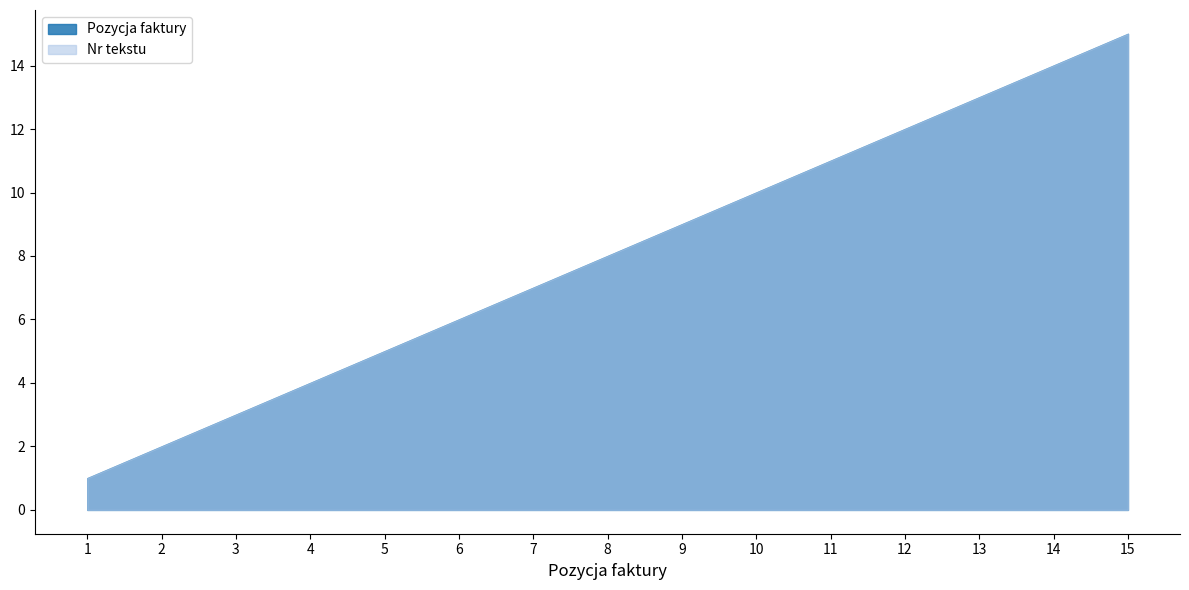

Which series has the largest range (max minus min)?

Pozycja faktury